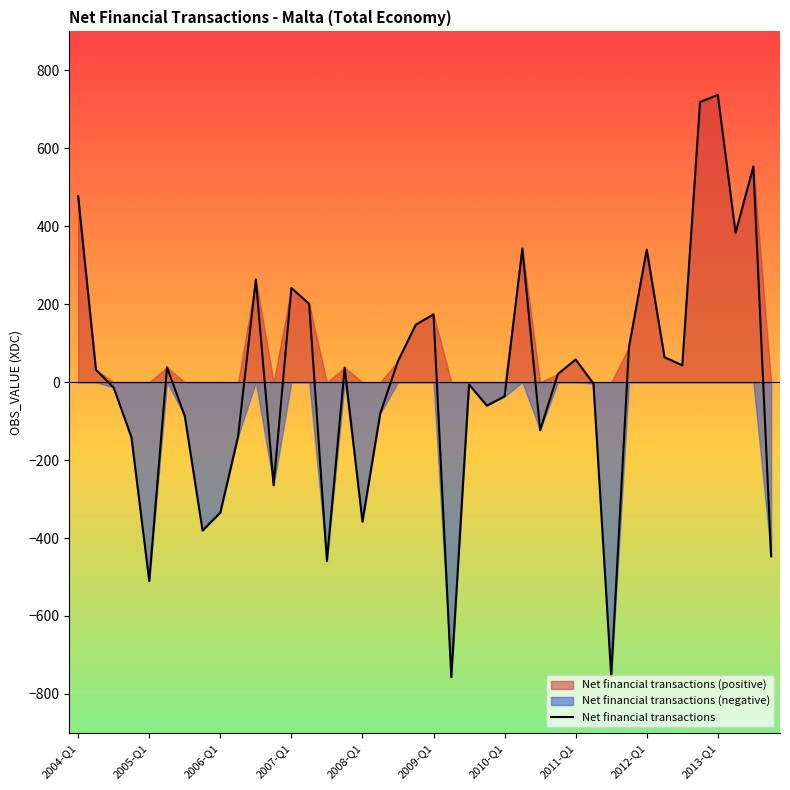

What is the minimum value for Net financial transactions?

-757.1